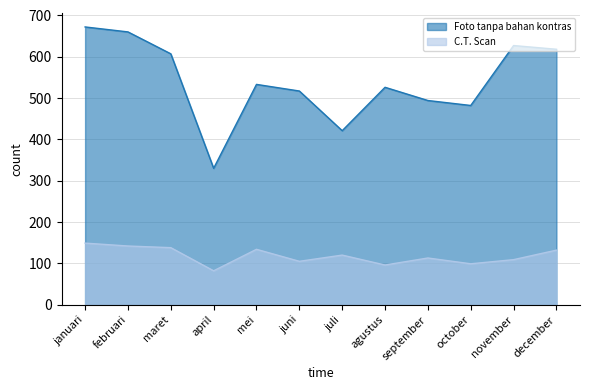

List the series in order of their peak value, lowest first.

C.T. Scan, Foto tanpa bahan kontras